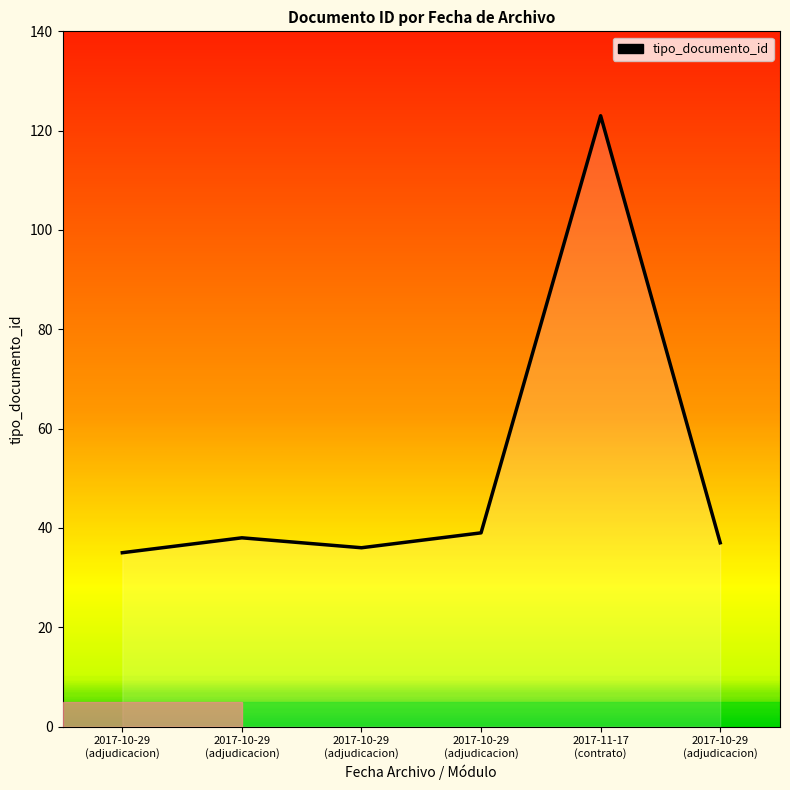

Does the chart have visible grid lines?

No